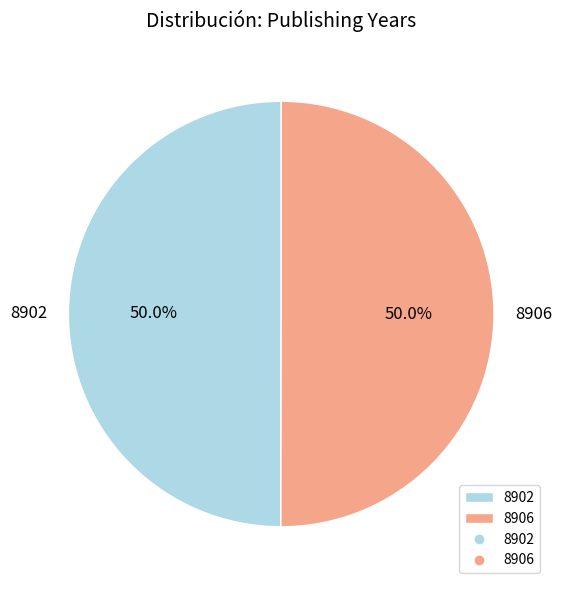

What portion of the pie excludes 8906?

50.0%